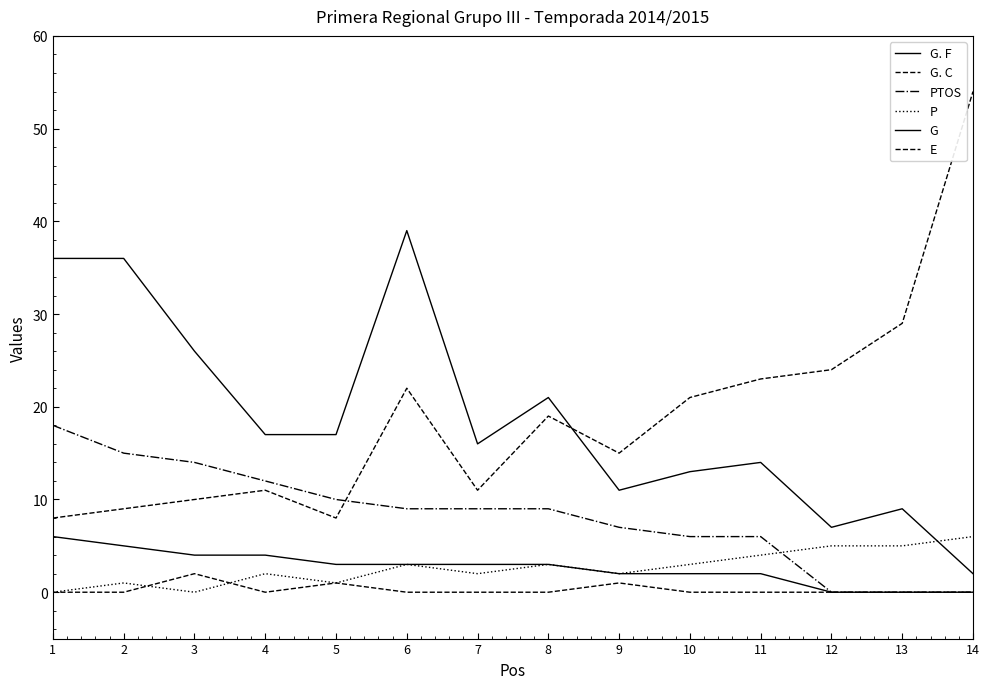

Where is the first local minimum for G. C?

5